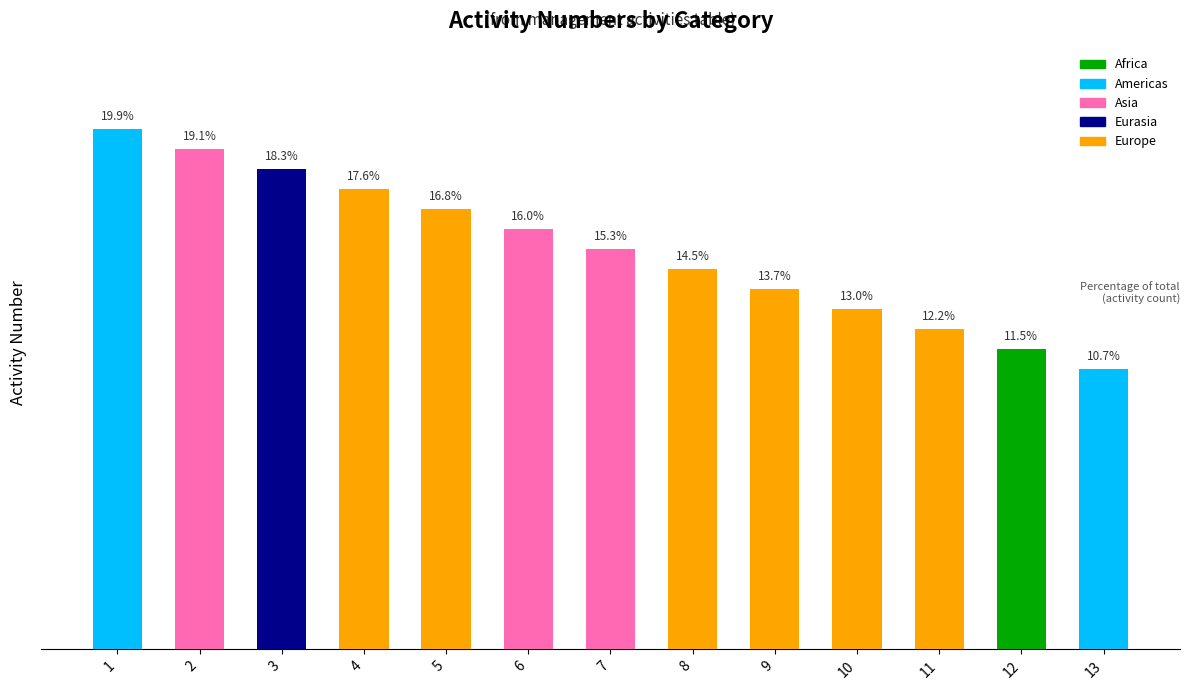

Does the chart contain any negative values?

No